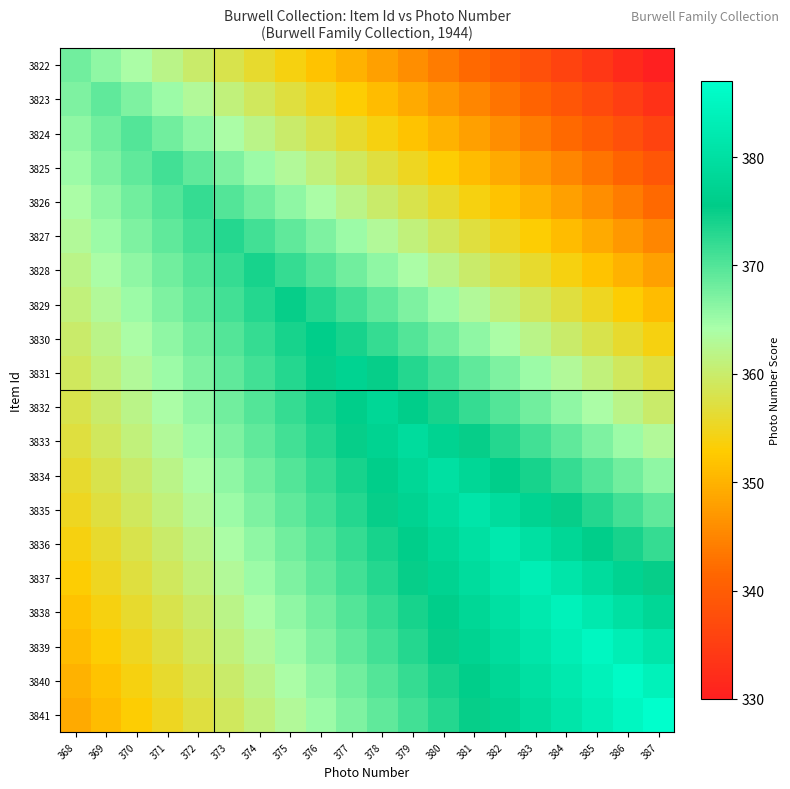

Reading right to left, extract all data points from this chart.

3822: 387=330	386=332	385=334	384=336	383=338	382=340	381=342	380=344	379=346	378=348	377=350	376=352	375=354	374=356	373=358	372=360	371=362	370=364	369=366	368=368
3823: 387=333	386=335	385=337	384=339	383=341	382=343	381=345	380=347	379=349	378=351	377=353	376=355	375=357	374=359	373=361	372=363	371=365	370=367	369=369	368=367
3824: 387=336	386=338	385=340	384=342	383=344	382=346	381=348	380=350	379=352	378=354	377=356	376=358	375=360	374=362	373=364	372=366	371=368	370=370	369=368	368=366
3825: 387=339	386=341	385=343	384=345	383=347	382=349	381=351	380=353	379=355	378=357	377=359	376=361	375=363	374=365	373=367	372=369	371=371	370=369	369=367	368=365
3826: 387=342	386=344	385=346	384=348	383=350	382=352	381=354	380=356	379=358	378=360	377=362	376=364	375=366	374=368	373=370	372=372	371=370	370=368	369=366	368=364
3827: 387=345	386=347	385=349	384=351	383=353	382=355	381=357	380=359	379=361	378=363	377=365	376=367	375=369	374=371	373=373	372=371	371=369	370=367	369=365	368=363
3828: 387=348	386=350	385=352	384=354	383=356	382=358	381=360	380=362	379=364	378=366	377=368	376=370	375=372	374=374	373=372	372=370	371=368	370=366	369=364	368=362
3829: 387=351	386=353	385=355	384=357	383=359	382=361	381=363	380=365	379=367	378=369	377=371	376=373	375=375	374=373	373=371	372=369	371=367	370=365	369=363	368=361
3830: 387=354	386=356	385=358	384=360	383=362	382=364	381=366	380=368	379=370	378=372	377=374	376=376	375=374	374=372	373=370	372=368	371=366	370=364	369=362	368=360
3831: 387=357	386=359	385=361	384=363	383=365	382=367	381=369	380=371	379=373	378=375	377=377	376=375	375=373	374=371	373=369	372=367	371=365	370=363	369=361	368=359
3832: 387=360	386=362	385=364	384=366	383=368	382=370	381=372	380=374	379=376	378=378	377=376	376=374	375=372	374=370	373=368	372=366	371=364	370=362	369=360	368=358
3833: 387=363	386=365	385=367	384=369	383=371	382=373	381=375	380=377	379=379	378=377	377=375	376=373	375=371	374=369	373=367	372=365	371=363	370=361	369=359	368=357
3834: 387=366	386=368	385=370	384=372	383=374	382=376	381=378	380=380	379=378	378=376	377=374	376=372	375=370	374=368	373=366	372=364	371=362	370=360	369=358	368=356
3835: 387=369	386=371	385=373	384=375	383=377	382=379	381=381	380=379	379=377	378=375	377=373	376=371	375=369	374=367	373=365	372=363	371=361	370=359	369=357	368=355
3836: 387=372	386=374	385=376	384=378	383=380	382=382	381=380	380=378	379=376	378=374	377=372	376=370	375=368	374=366	373=364	372=362	371=360	370=358	369=356	368=354
3837: 387=375	386=377	385=379	384=381	383=383	382=381	381=379	380=377	379=375	378=373	377=371	376=369	375=367	374=365	373=363	372=361	371=359	370=357	369=355	368=353
3838: 387=378	386=380	385=382	384=384	383=382	382=380	381=378	380=376	379=374	378=372	377=370	376=368	375=366	374=364	373=362	372=360	371=358	370=356	369=354	368=352
3839: 387=381	386=383	385=385	384=383	383=381	382=379	381=377	380=375	379=373	378=371	377=369	376=367	375=365	374=363	373=361	372=359	371=357	370=355	369=353	368=351
3840: 387=384	386=386	385=384	384=382	383=380	382=378	381=376	380=374	379=372	378=370	377=368	376=366	375=364	374=362	373=360	372=358	371=356	370=354	369=352	368=350
3841: 387=387	386=385	385=383	384=381	383=379	382=377	381=375	380=373	379=371	378=369	377=367	376=365	375=363	374=361	373=359	372=357	371=355	370=353	369=351	368=349